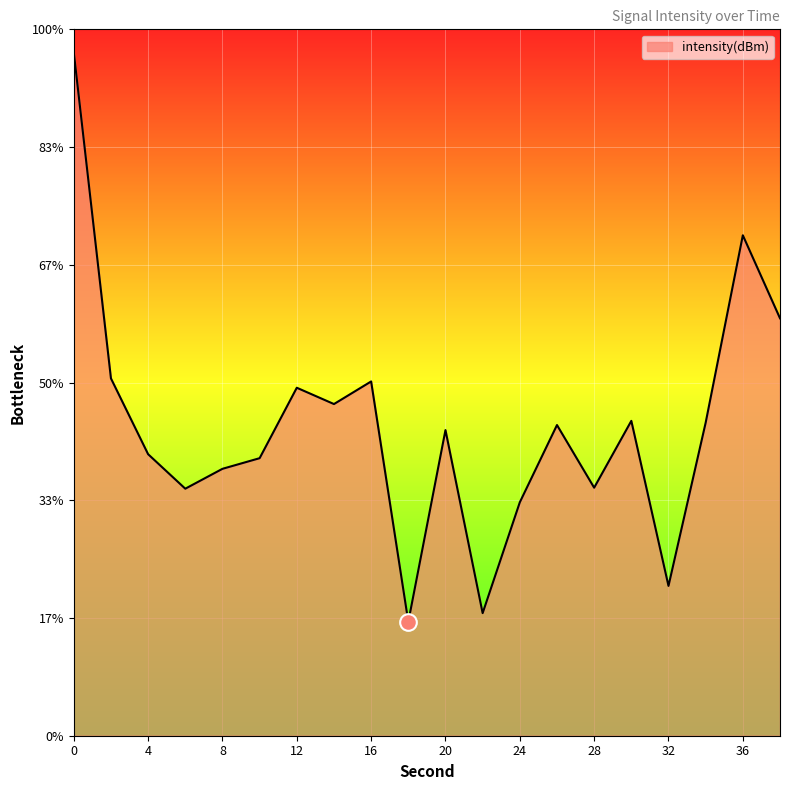

Which has a higher value, 38 or 14?

38